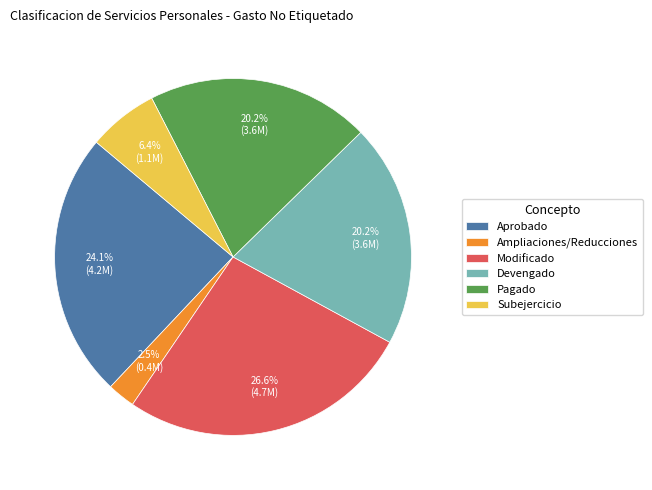

To the nearest percent, what is the difference between the largest and smallest slice percentages?

24%